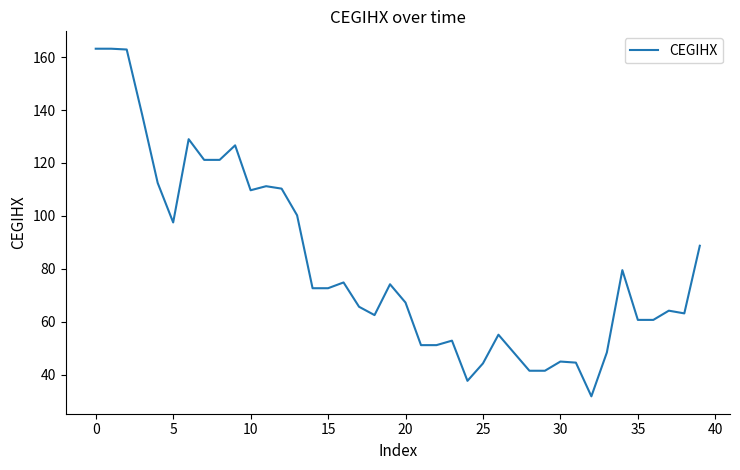

What is the difference between the maximum and minimum values?

131.4